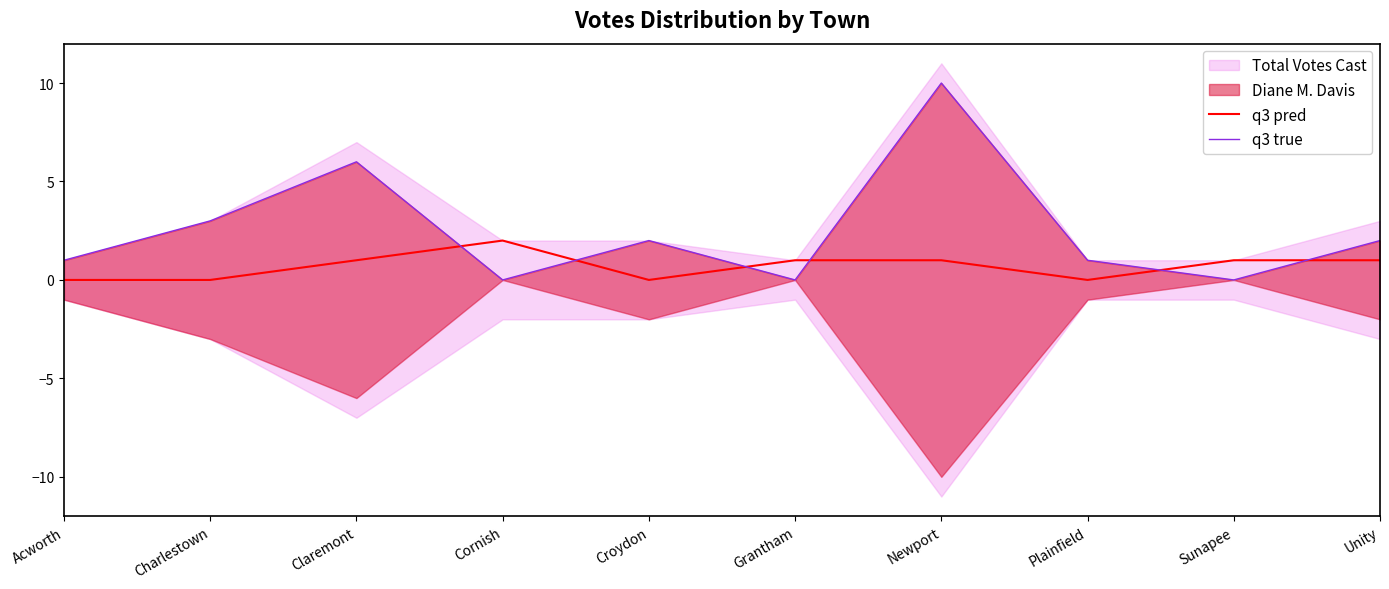

What is the label of the 4th point from the right?

Newport